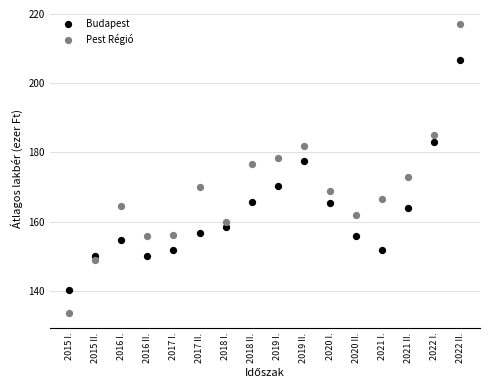

What are all the series names shown in the legend?

Budapest, Pest Régió